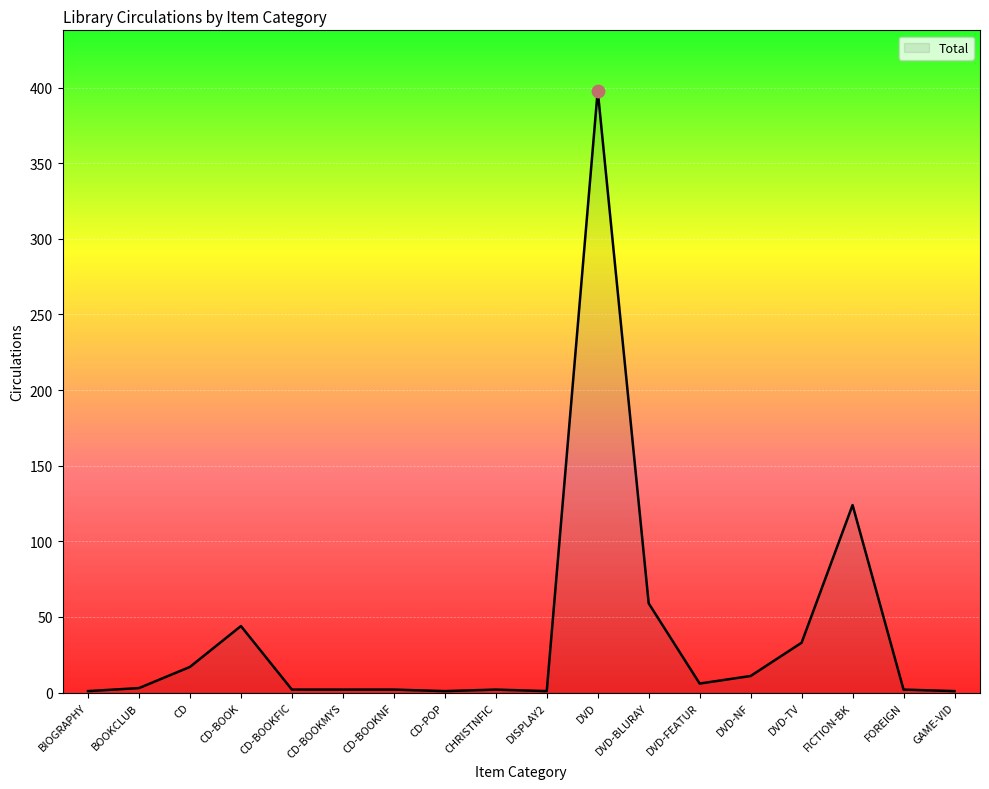

What is the change in value from DVD to DVD-TV?

-365